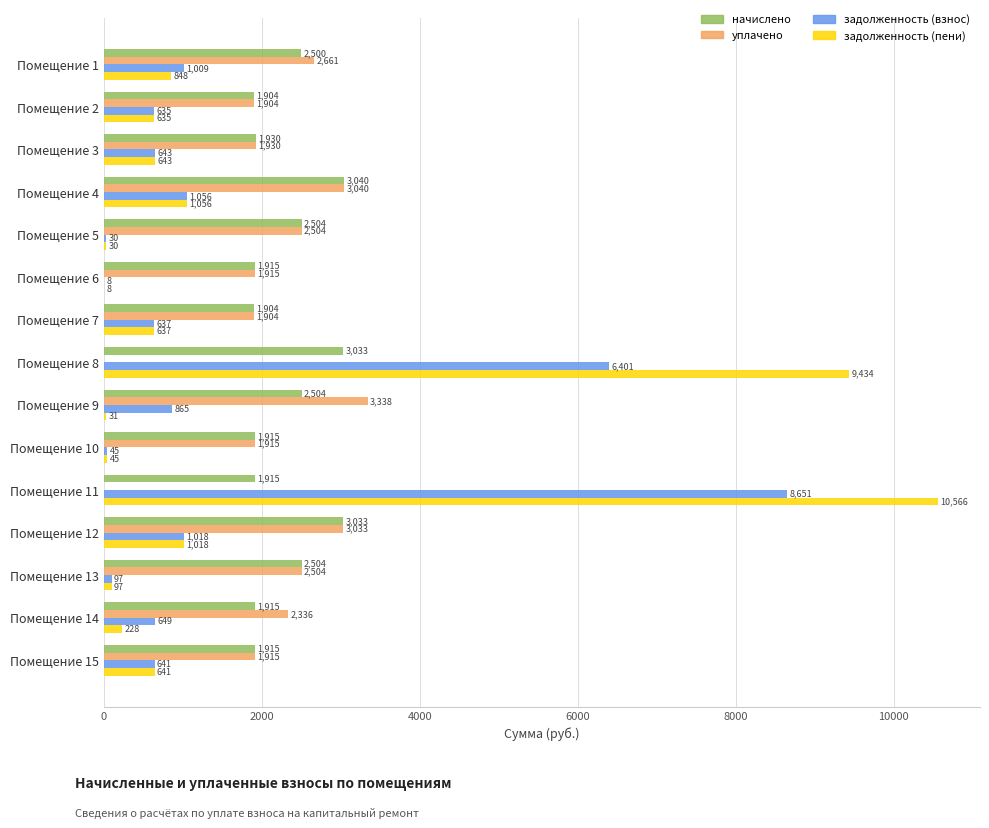

Which series has the largest total across all categories?

начислено